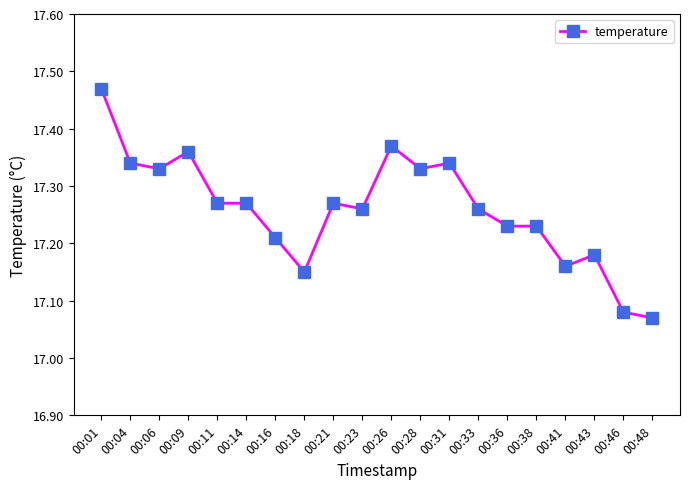

How many lines are shown in the chart?

1